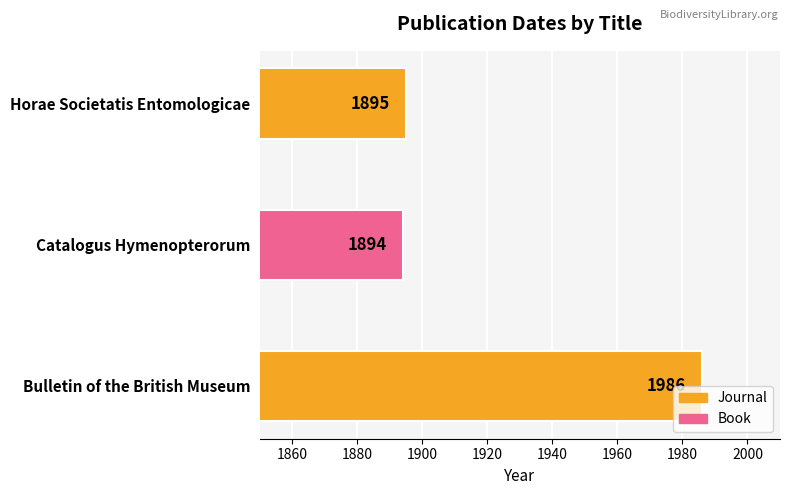

List the labels in order of value, smallest first.

Catalogus Hymenopterorum, Horae Societatis Entomologicae, Bulletin of the British Museum